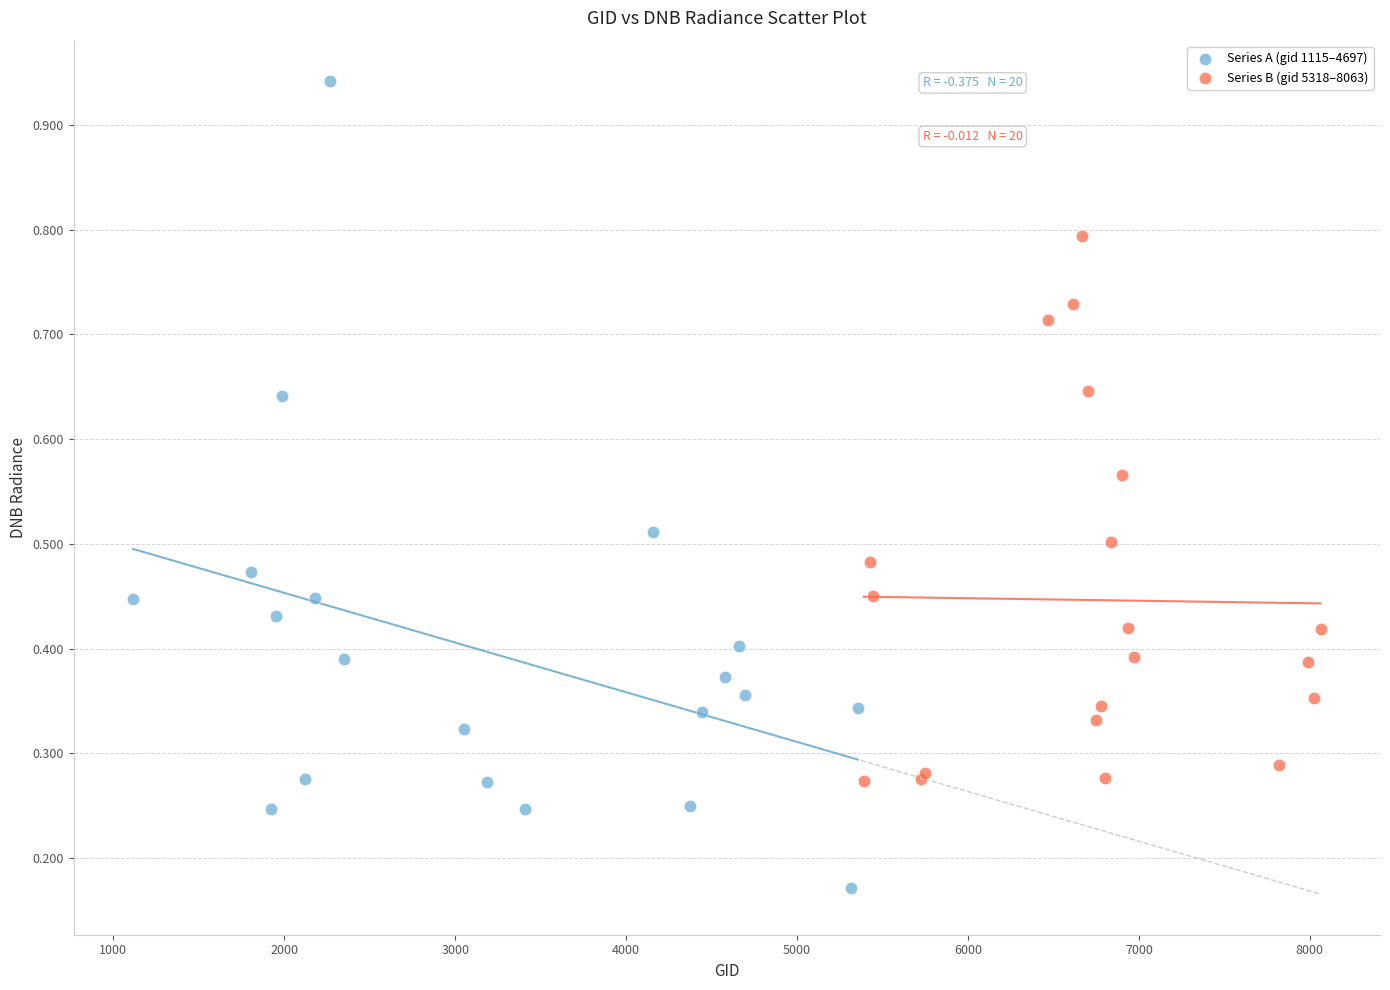

Which series contains the lowest Y value?

Series A (gid 1115–4697)